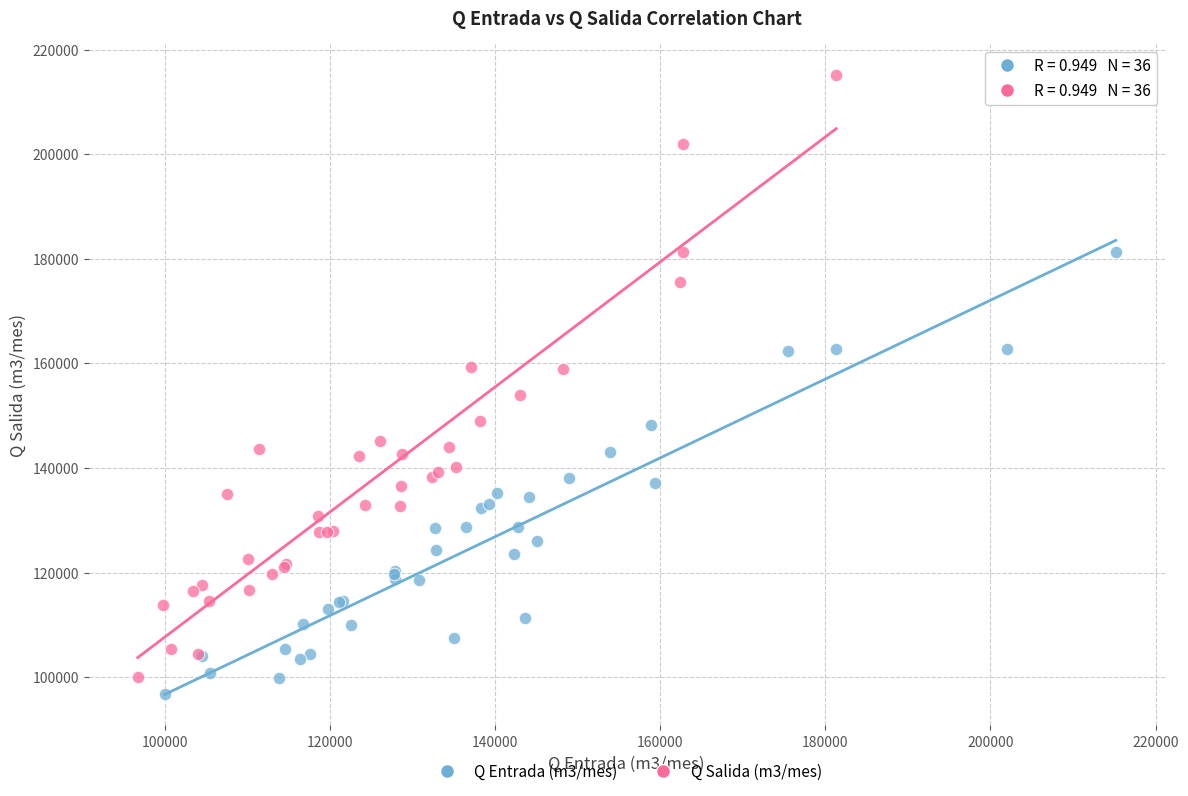

Which series reaches the maximum Y coordinate?

Q Salida (m3/mes)